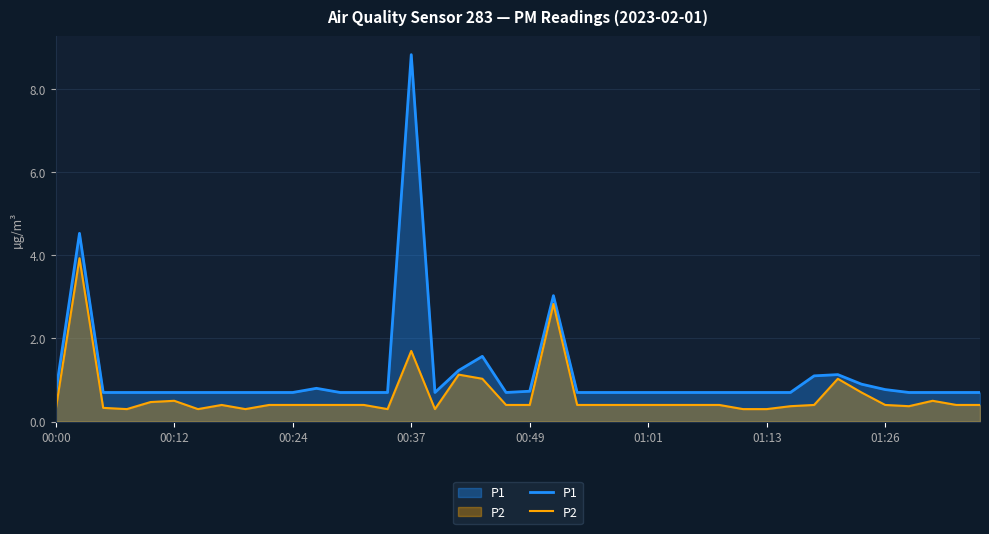

What is the smallest value displayed?

0.3